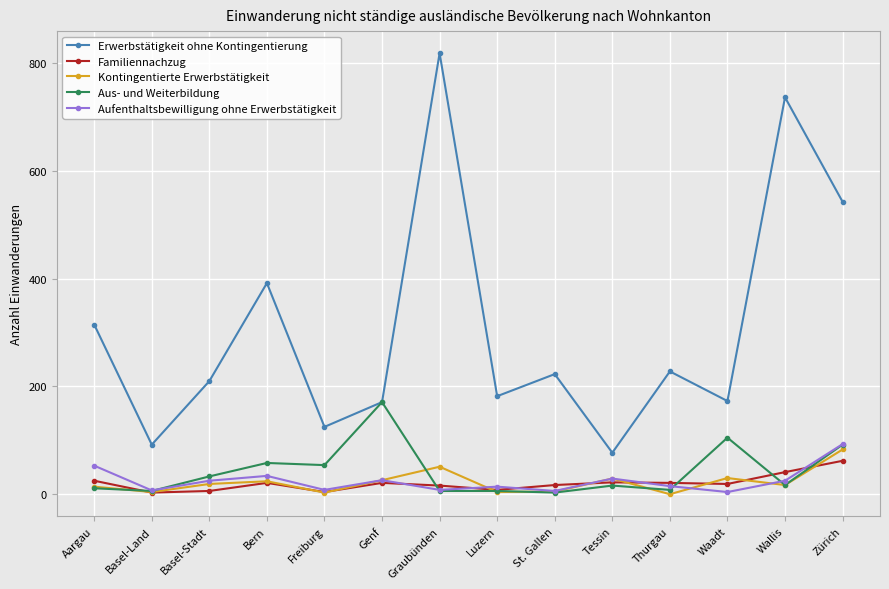

What is the label of the 10th point from the left?

Tessin